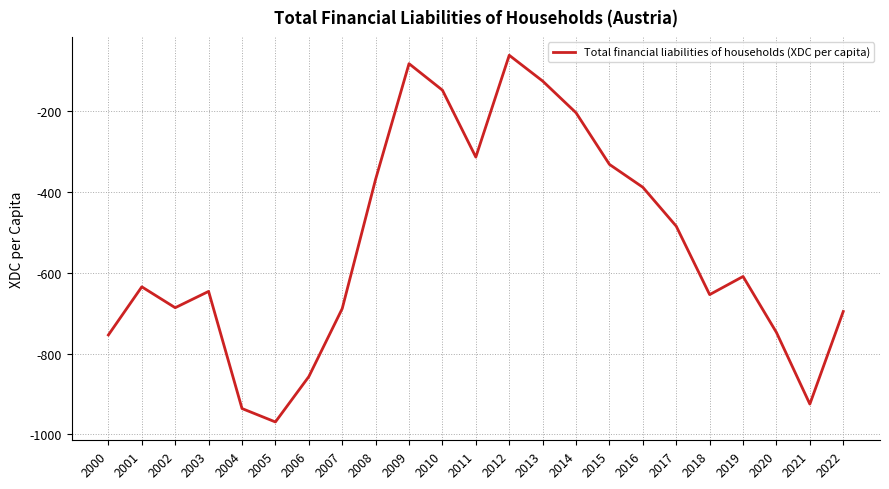

What is the difference between the second highest and second lowest values?

853.8